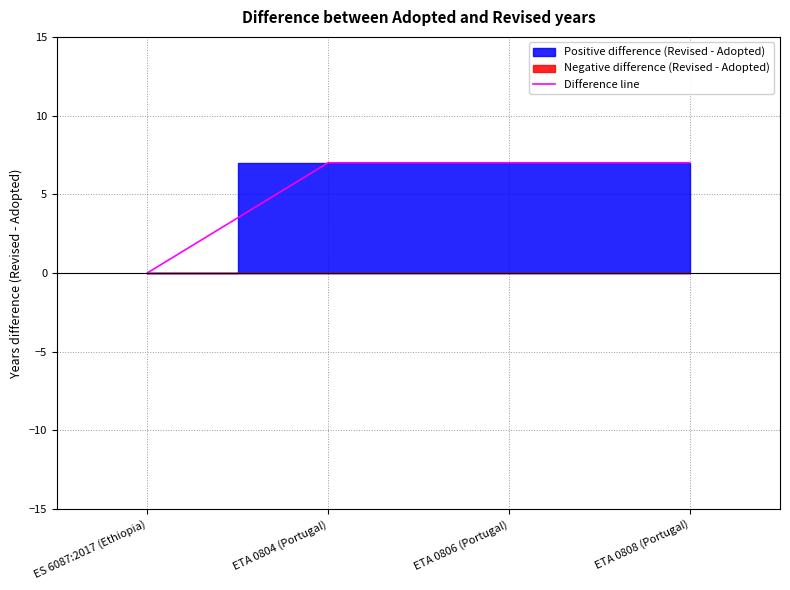

The value at ETA 0806 (Portugal) is 2. True or false?

False